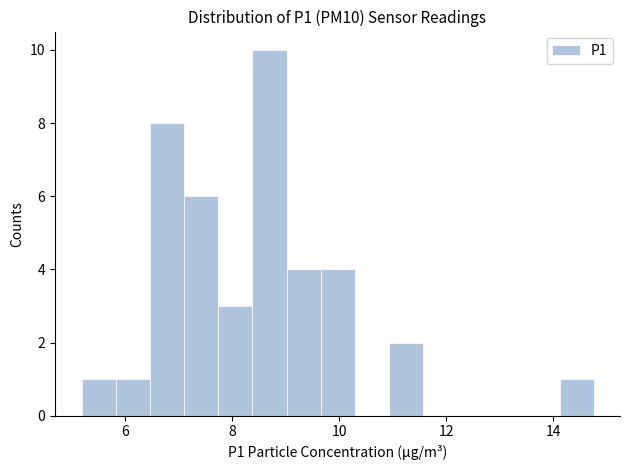

Around what value on the x-axis is the tallest bar? Give the approximate position of its centre, as read against the axis.

8.6